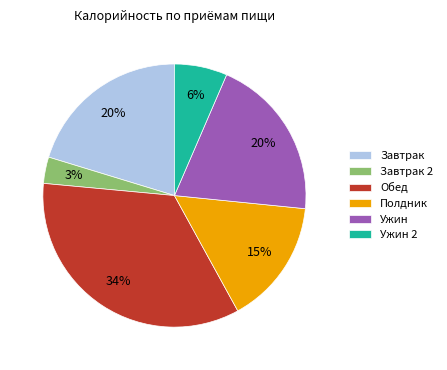

Which slice is the smallest?

Завтрак 2